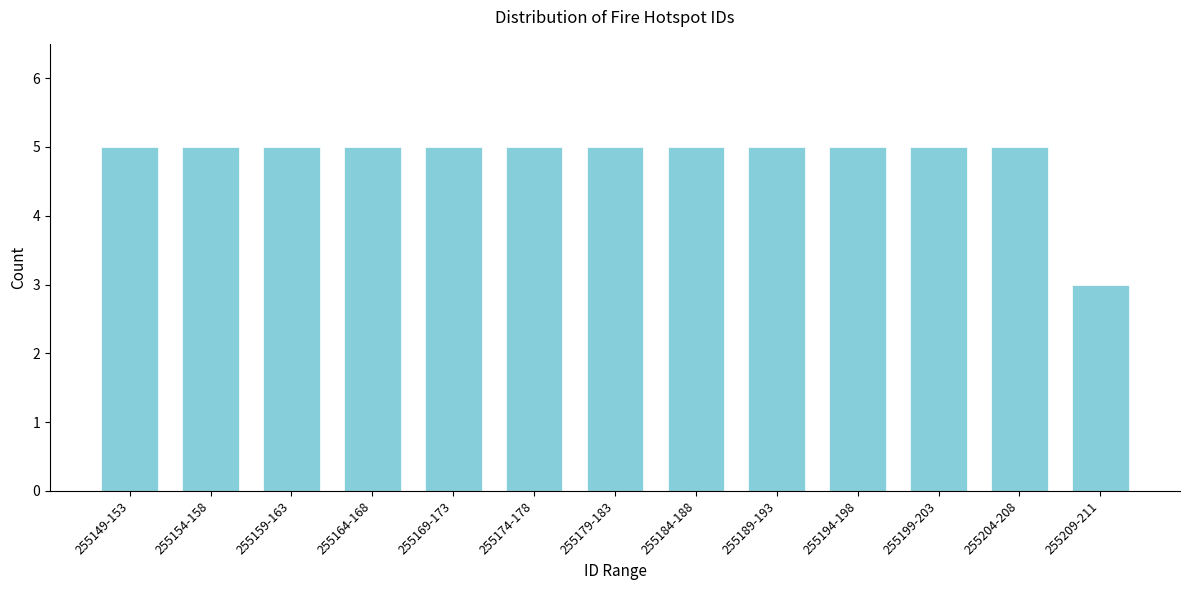

Reading right to left, extract all data points from this chart.

3	5	5	5	5	5	5	5	5	5	5	5	5